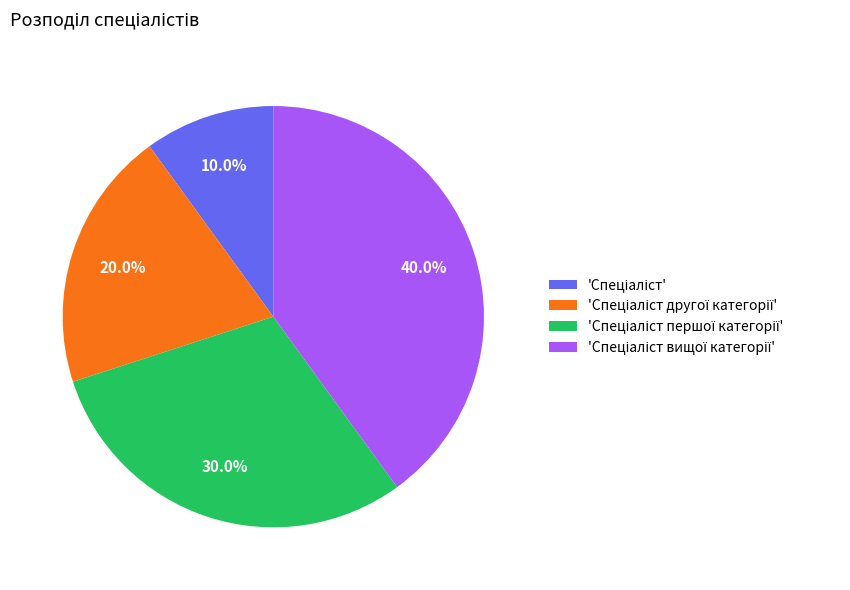

Is there a majority slice in this chart?

No